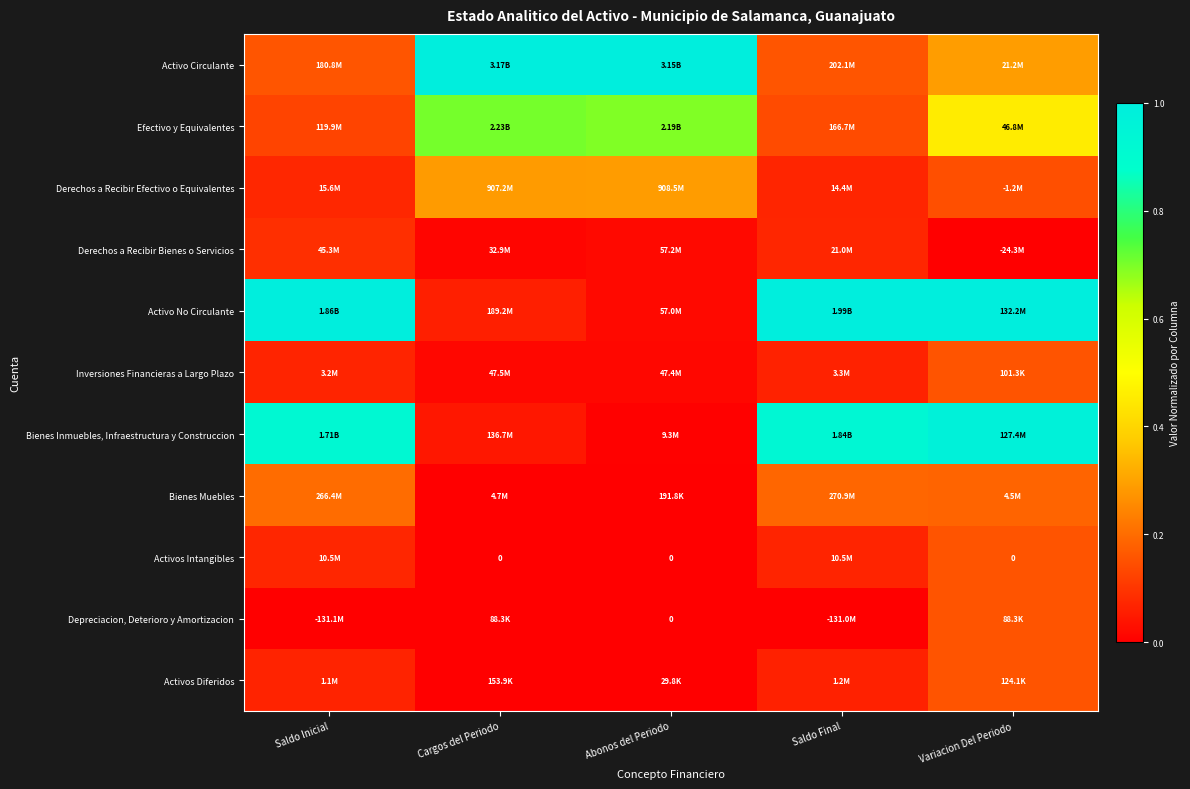

Where is Activo Circulante nearest to the value 0?

Saldo Inicial